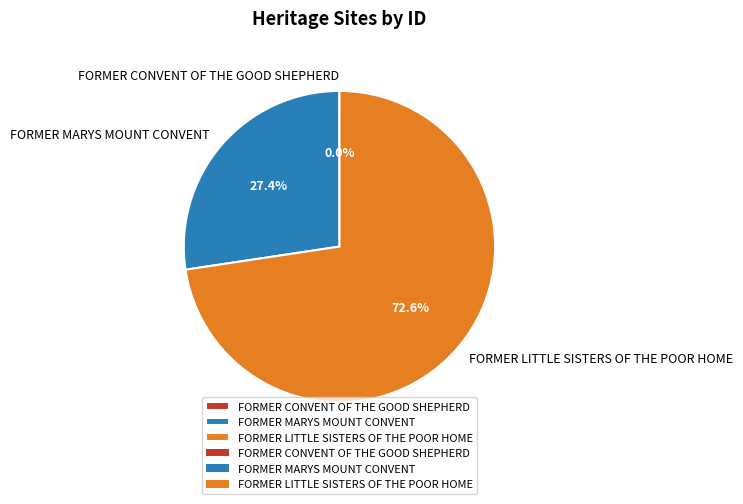

Which slice is the largest?

FORMER LITTLE SISTERS OF THE POOR HOME